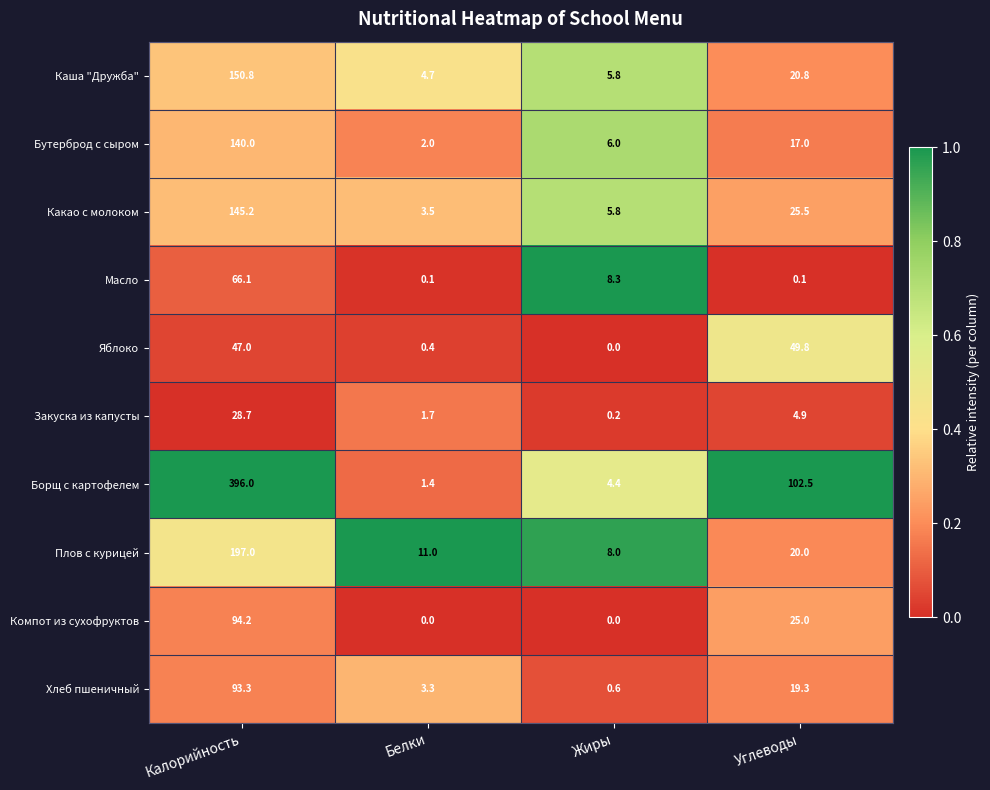

What is the greatest value displayed?

396.0